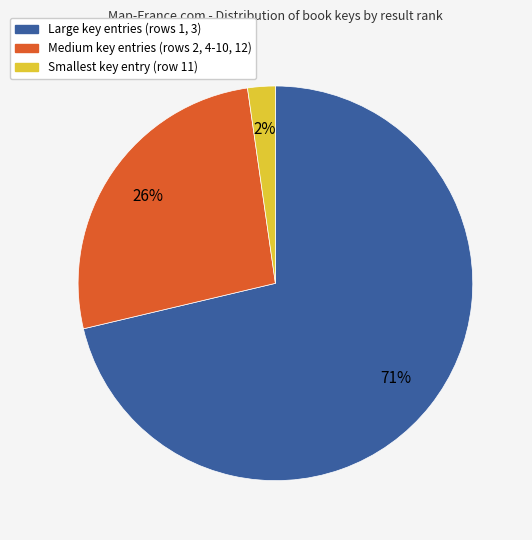

To the nearest percent, what is the average slice percentage?

33%